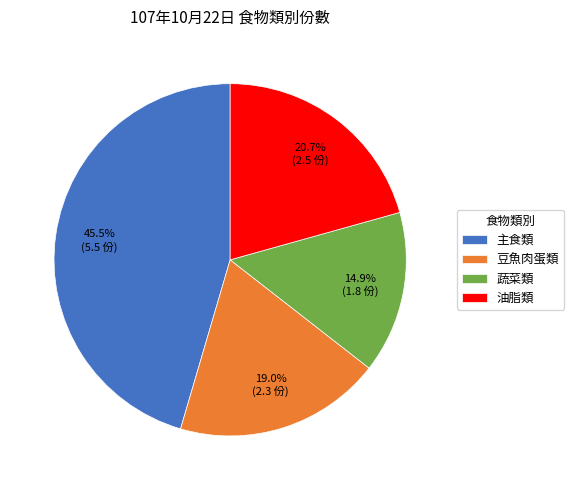

What percentage do 油脂類 and 主食類 together represent?

66.1%